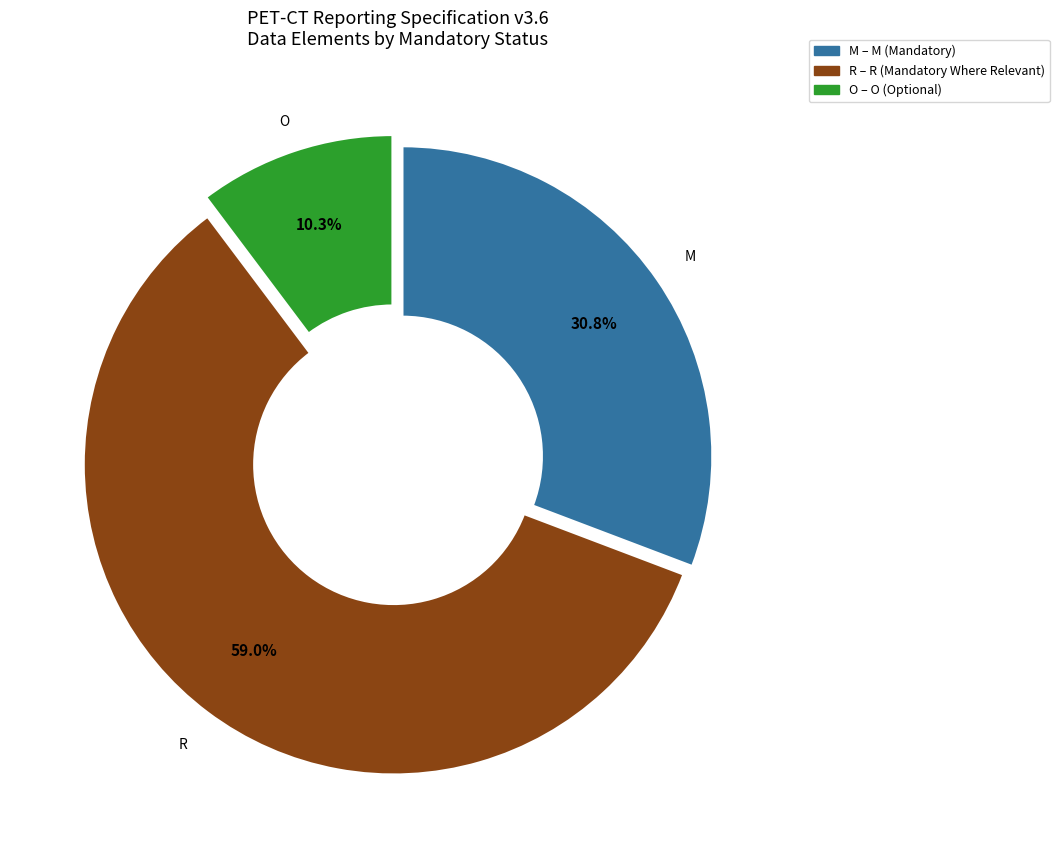

What percentage is the O slice, to the nearest percent?

10%